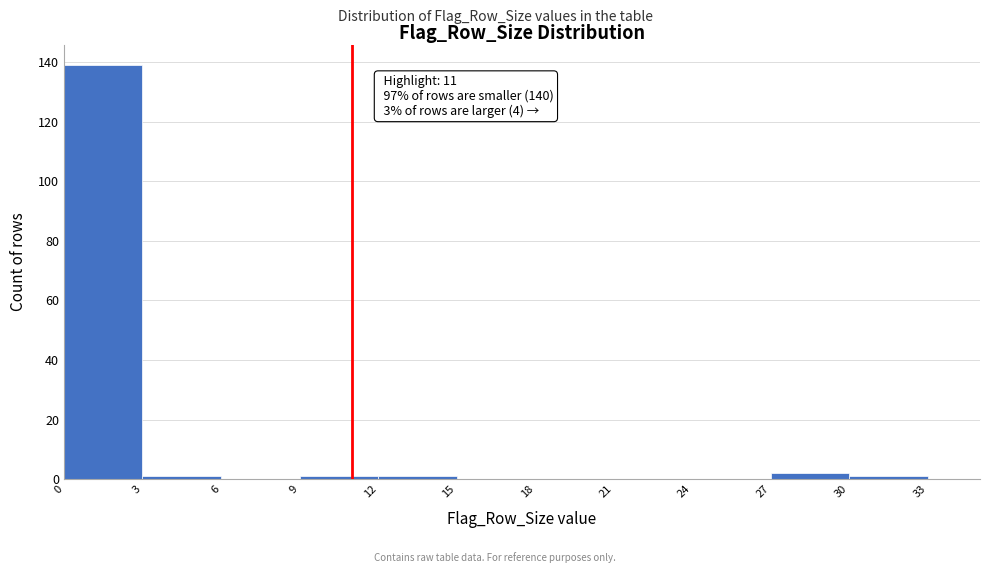

Which range on the x-axis has the tallest bar?

0 to 3